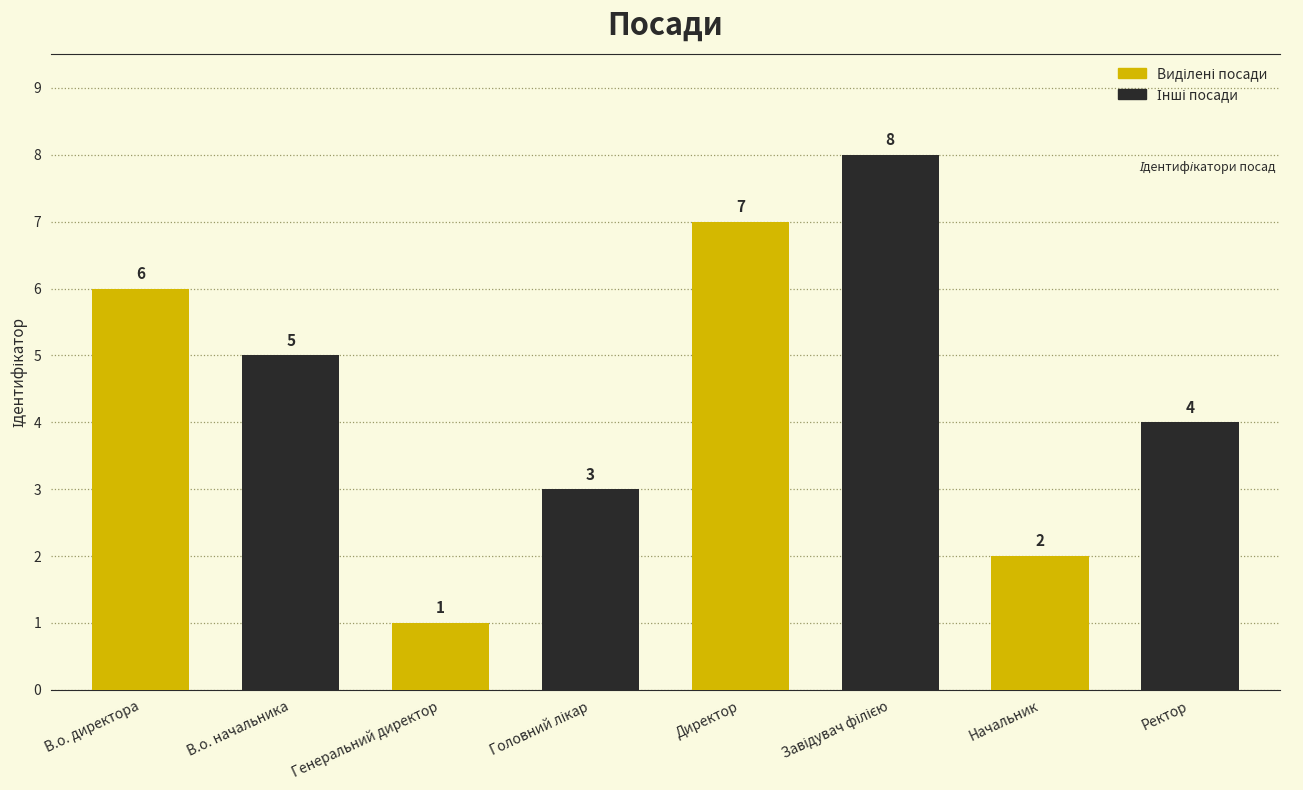

Is it true that the value at В.о. директора is 2?

False